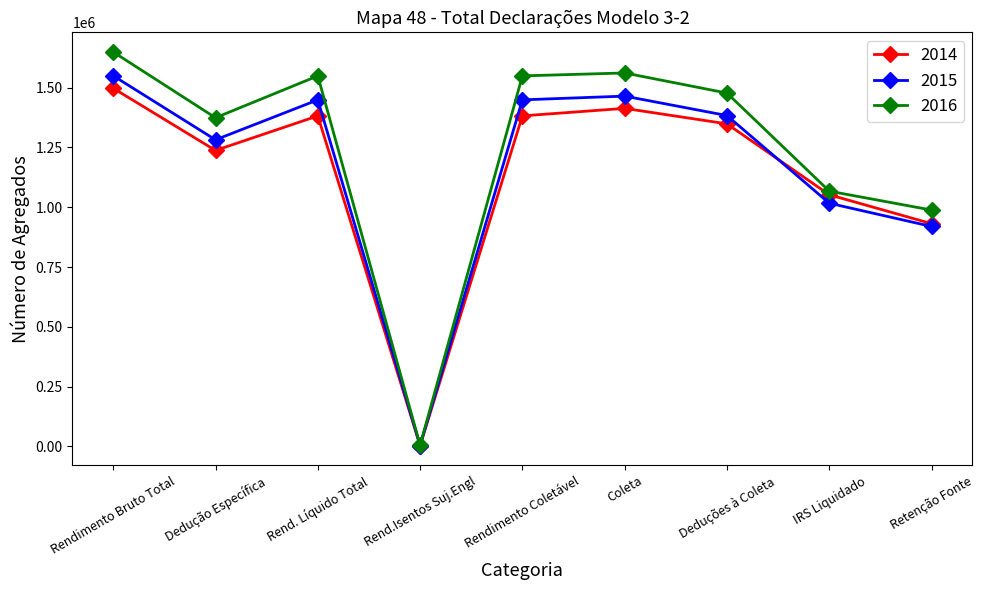

True or false: 2016 has a value of 2700026 at Rendimento Bruto Total.

False